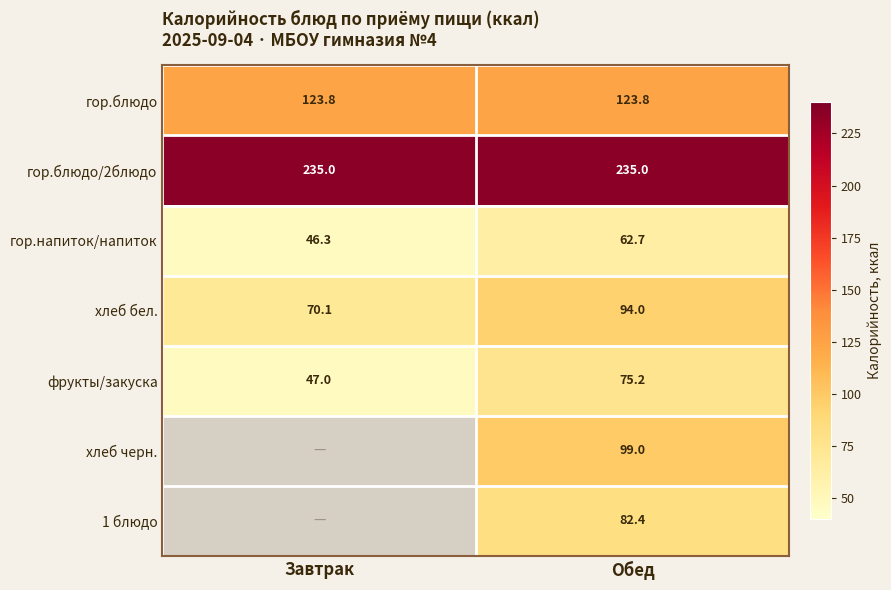

At which label does гор.напиток/напиток reach its peak?

Обед